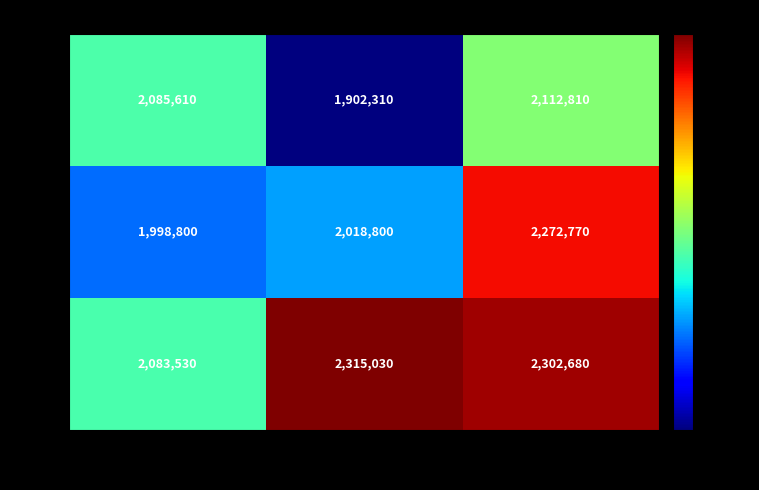

What is the maximum value shown in the chart?

2315030